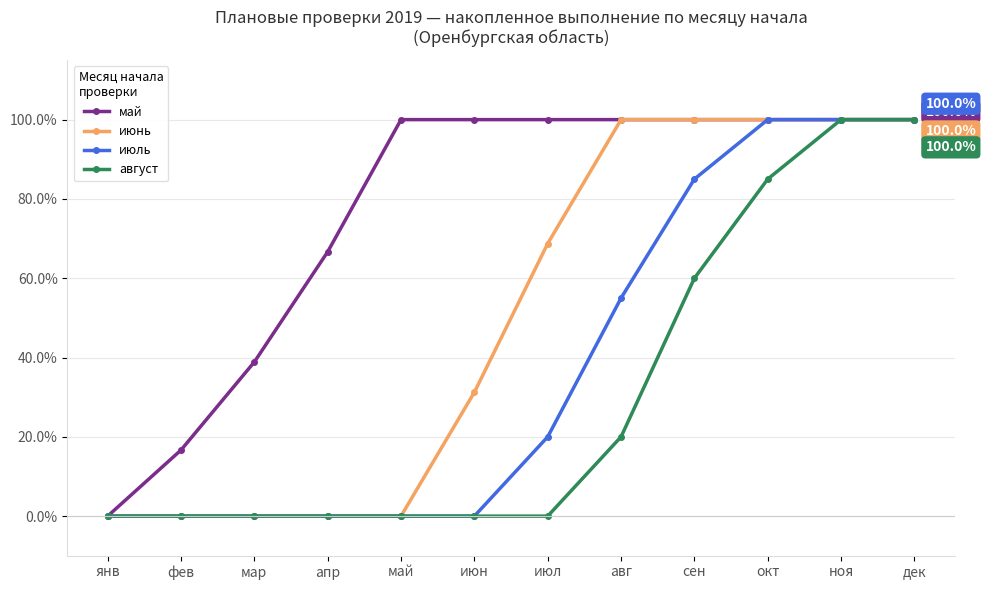

What is the average value of the июнь series?

50.0